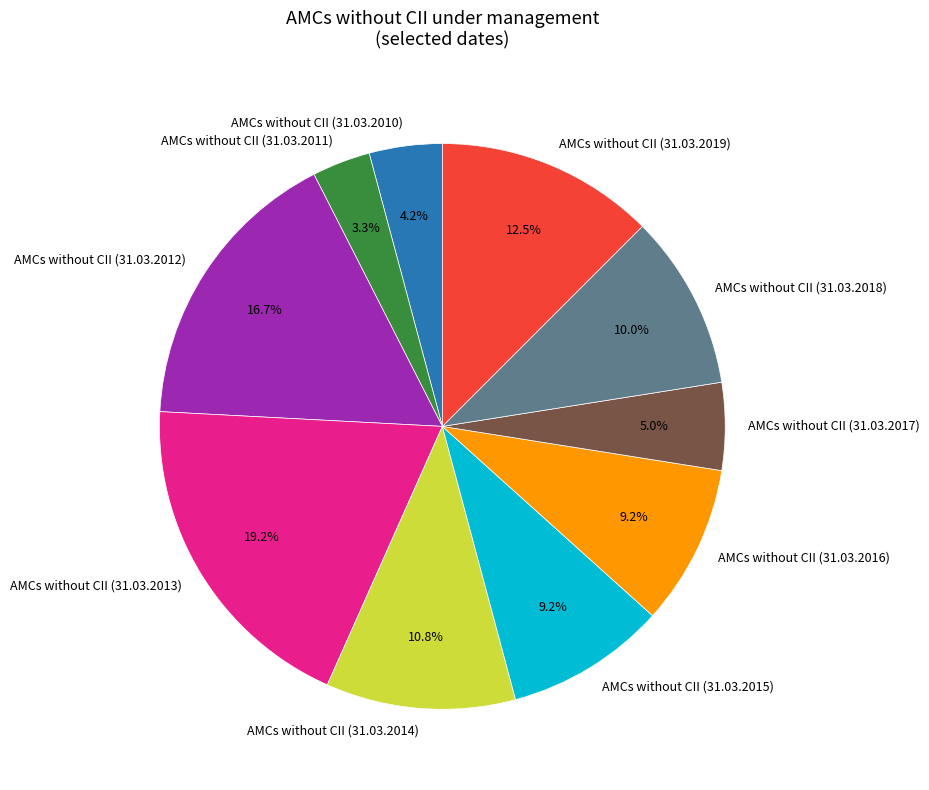

Is AMCs without CII (31.03.2010) the majority of the pie?

No